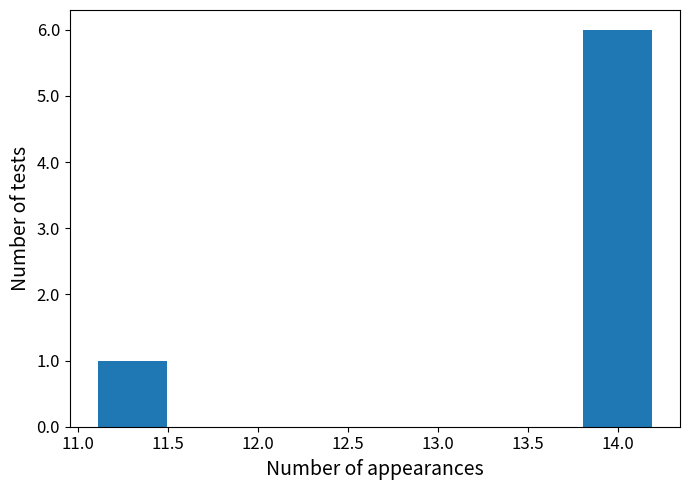

How tall is the bar that spans 13.805 to 14.190 on the x-axis? Neither the bar edges nor the heights are printed on the chart, so give them approximately, as read against the axes.

6